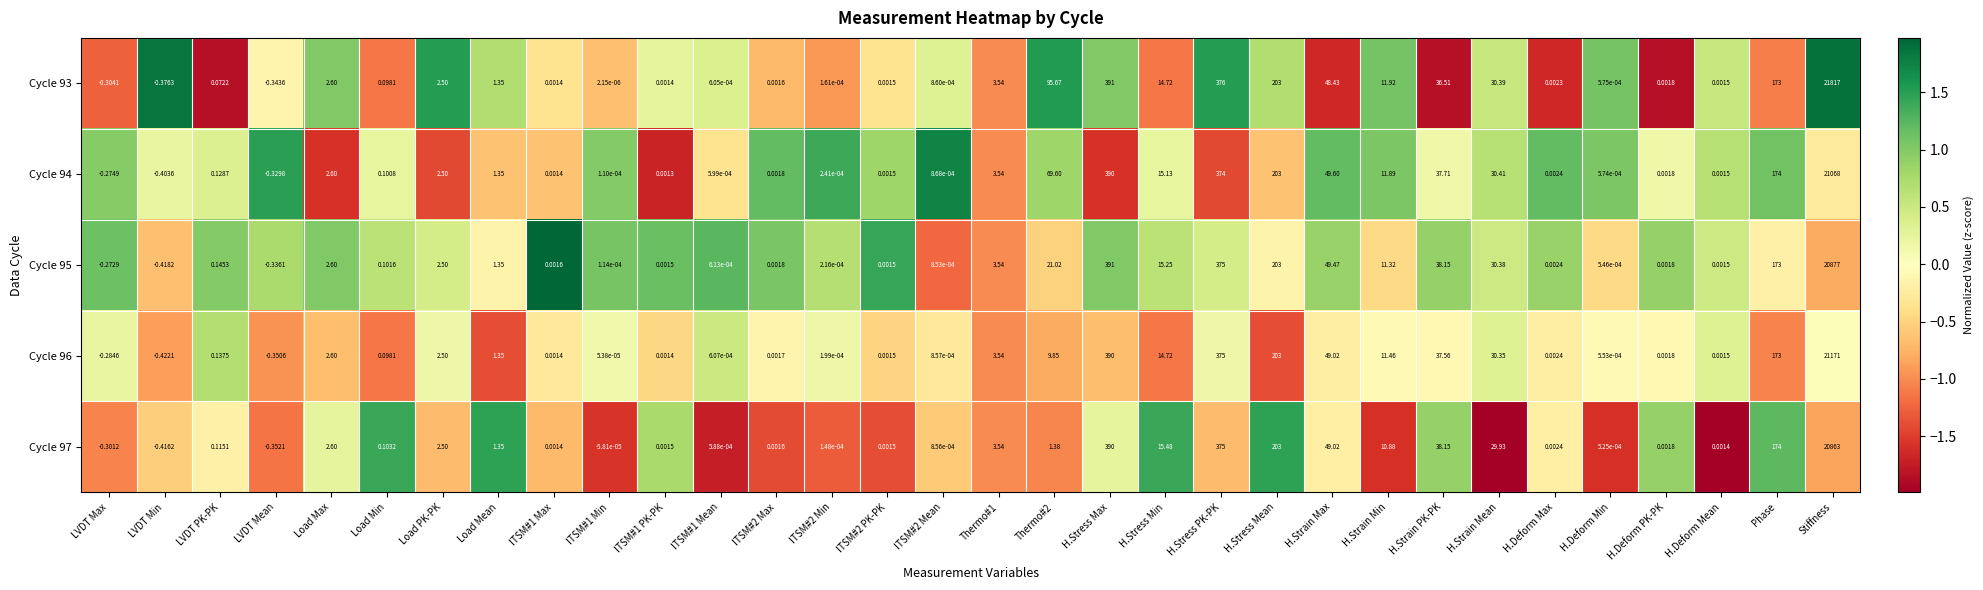

Where is Cycle 95 nearest to the value 10438?

H.Stress Max